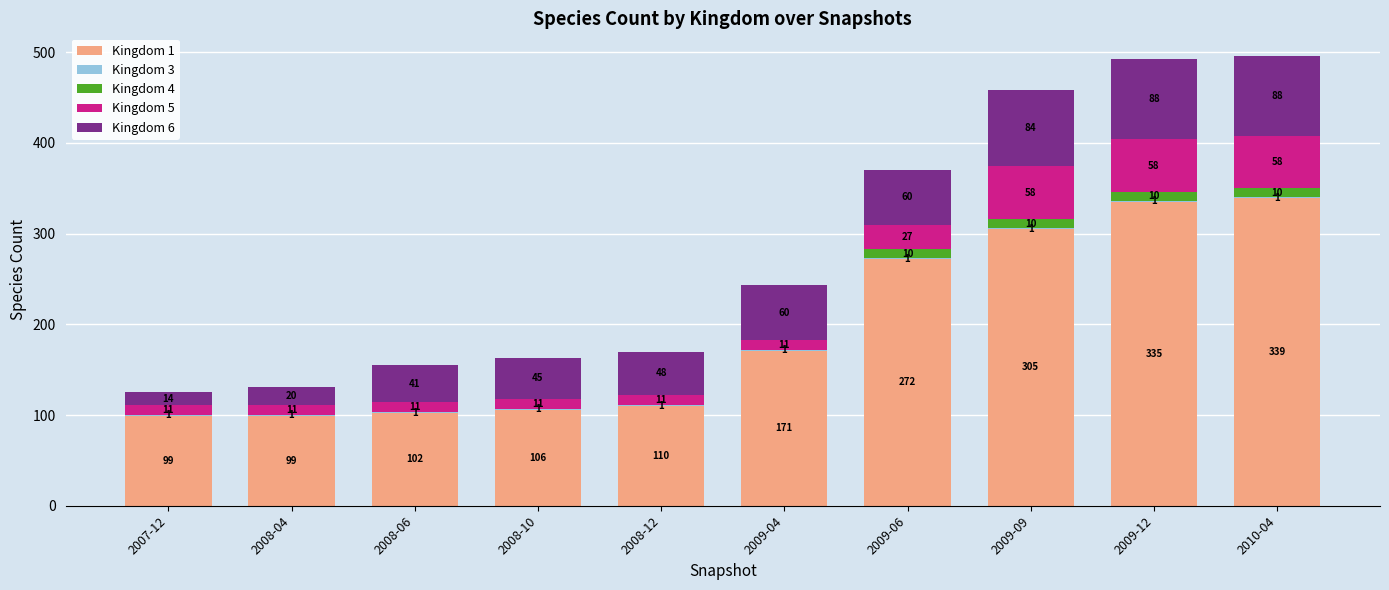

What is the sum of the Kingdom 1 values at 2009-04 and 2008-10?

277